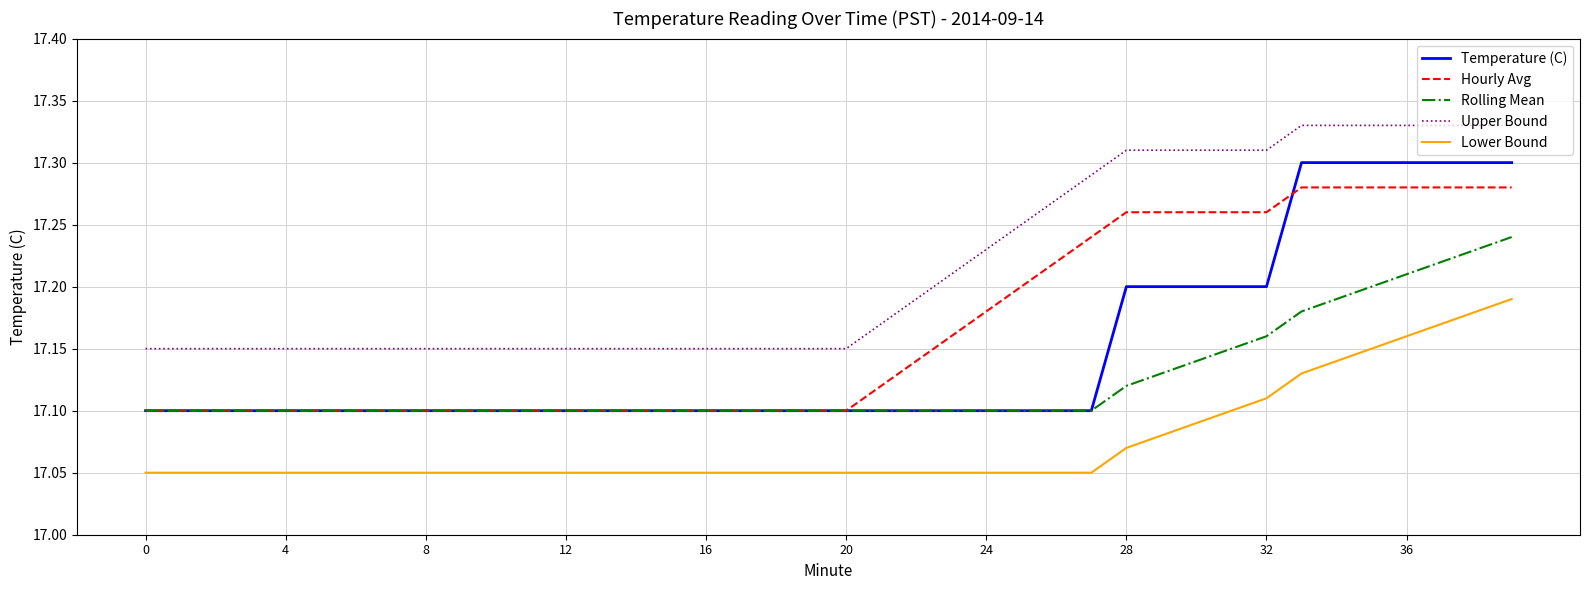

True or false: Upper Bound and Lower Bound cross at least once.

False